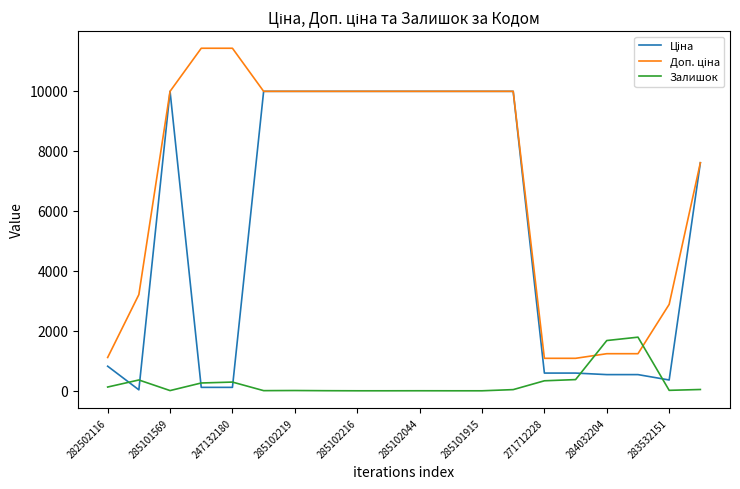

Does the chart have visible grid lines?

No